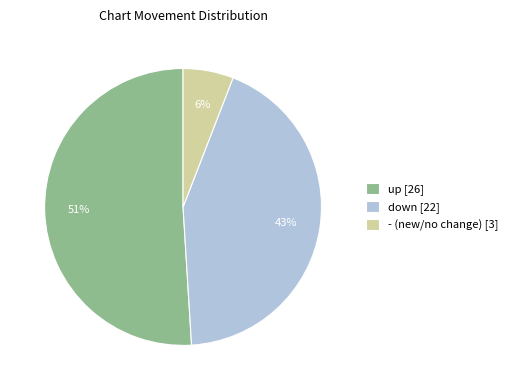

Approximately how many times larger is the value at down compared to up?

0.8